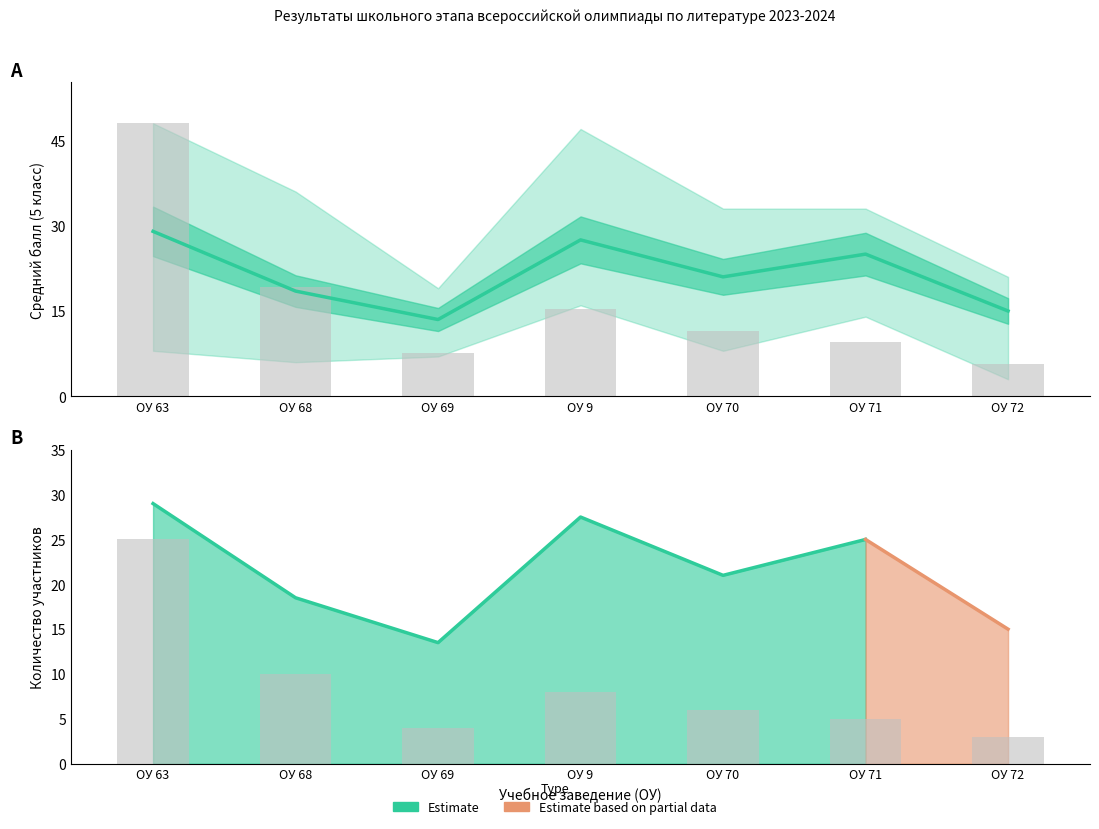

What is the label of the 5th bar from the left?

ОУ 70